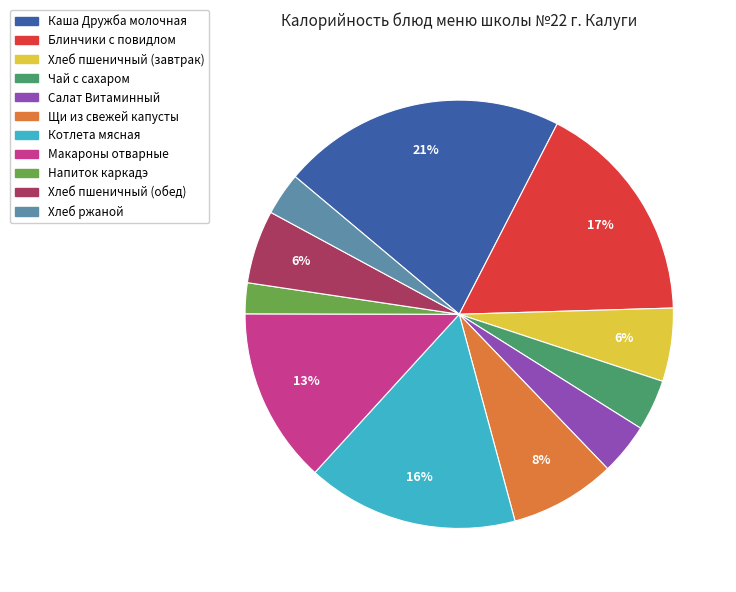

To the nearest percent, what is the difference between the largest and smallest slice percentages?

19%